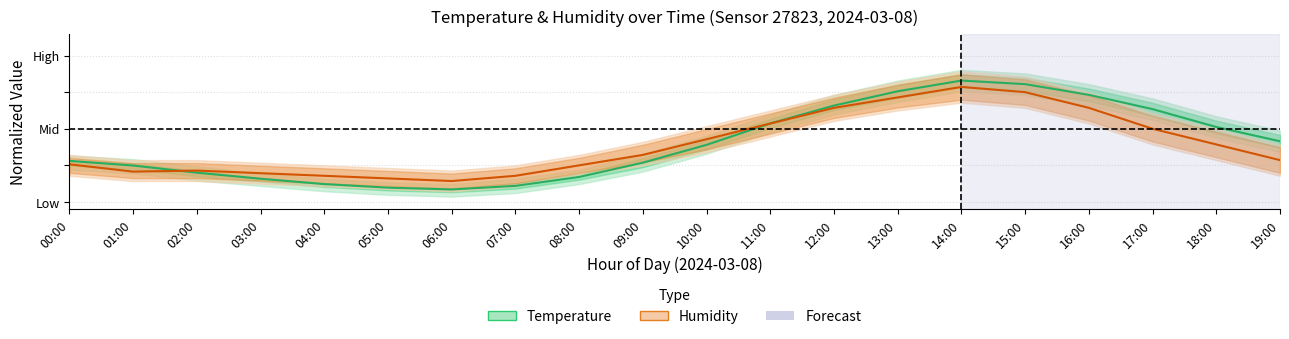

Is it true that Temperature equals 0.1 at 00:00?

False